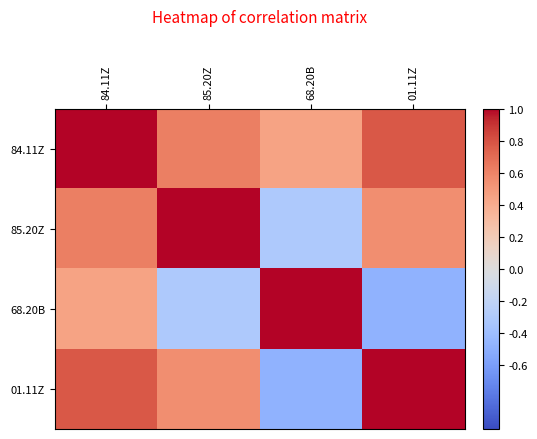

At 85.20Z, list the series in order from smallest to largest.

68.20B, 01.11Z, 84.11Z, 85.20Z